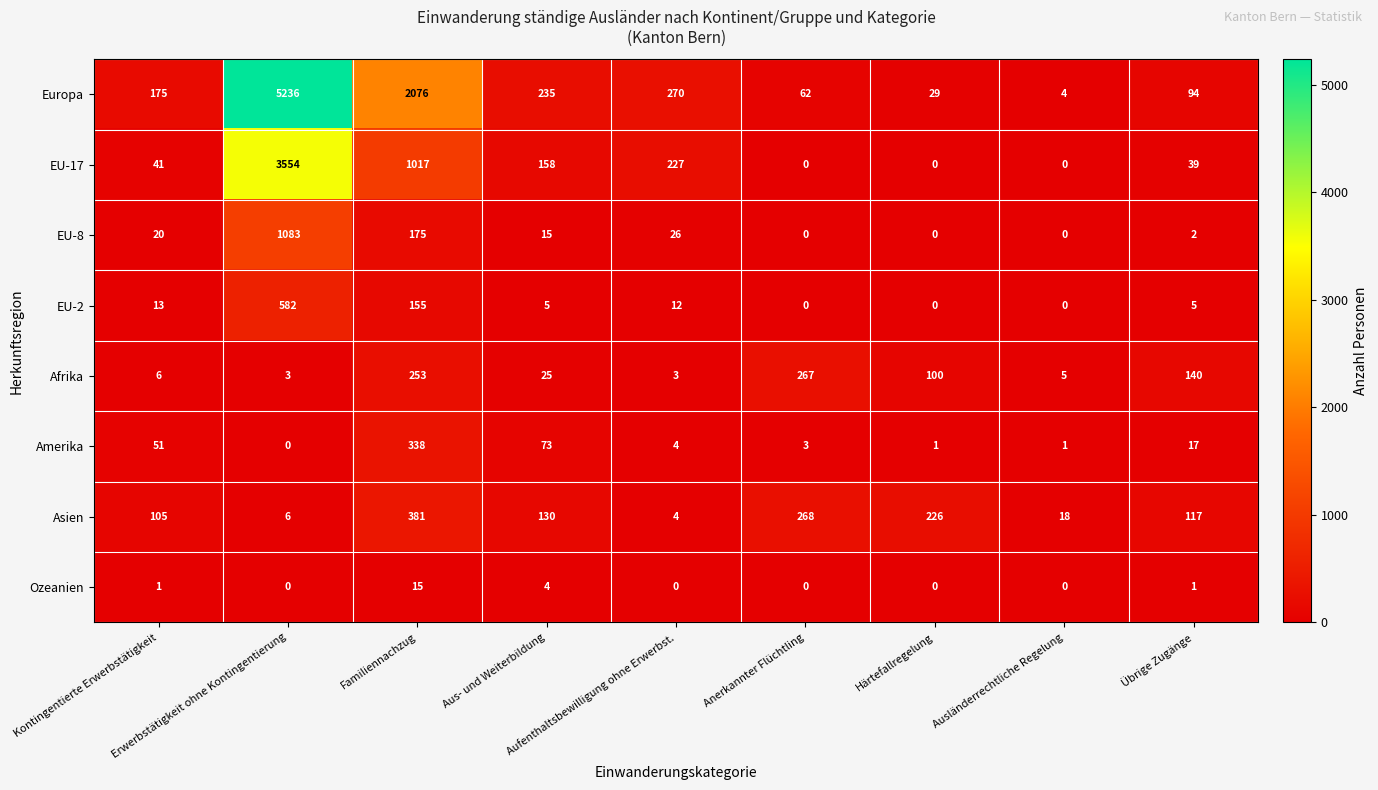

List the series in order of their peak value, lowest first.

Ozeanien, Afrika, Amerika, Asien, EU-2, EU-8, EU-17, Europa